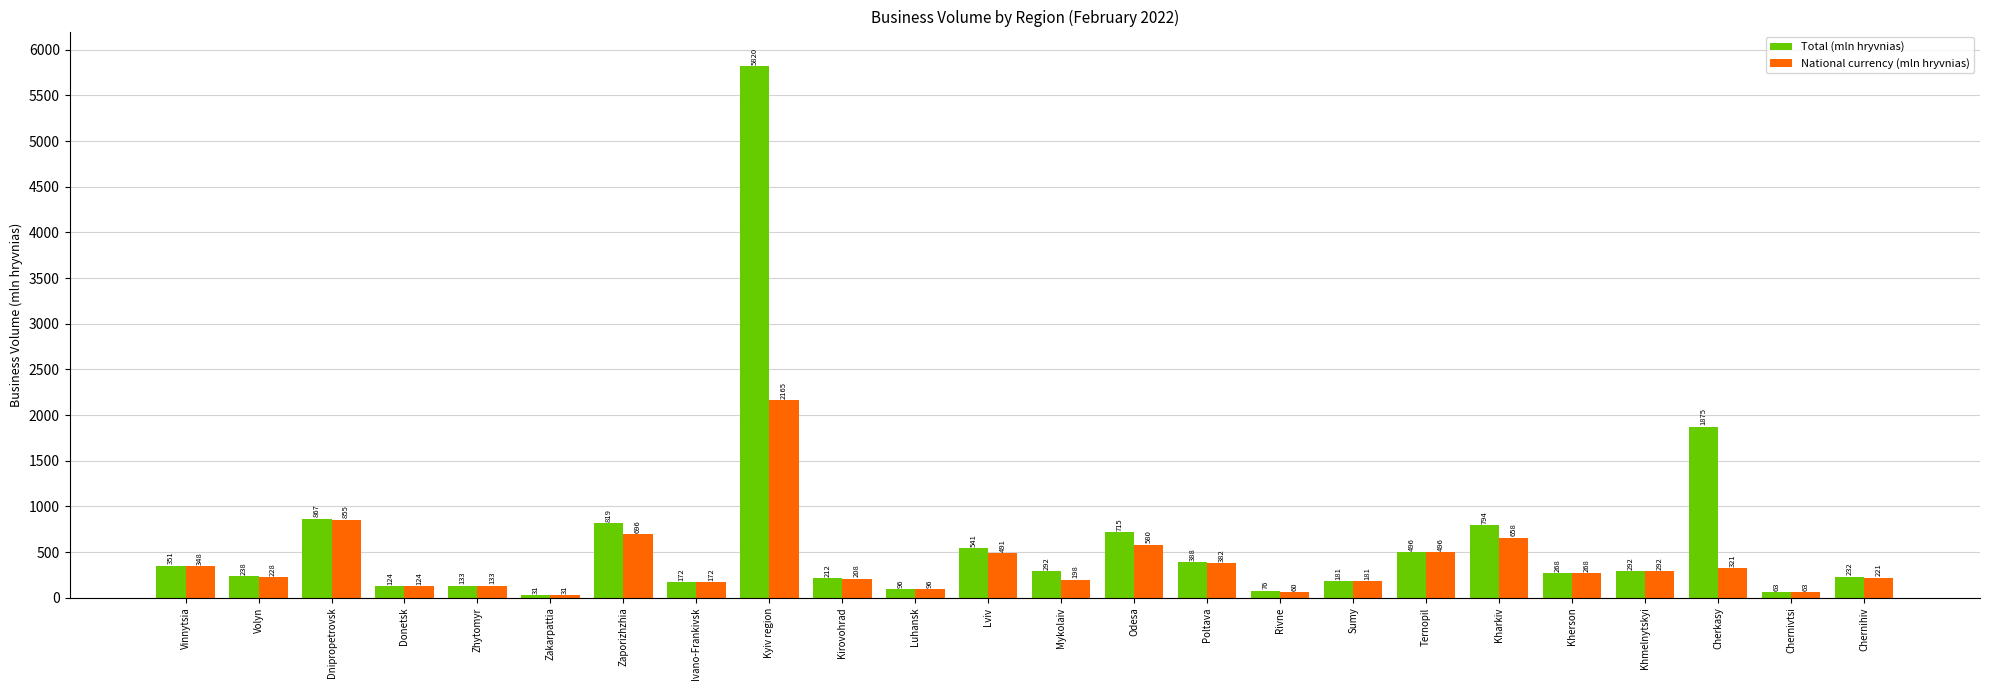

What is the value of the Total (mln hryvnias) bar at the 11th from the left?

95.9